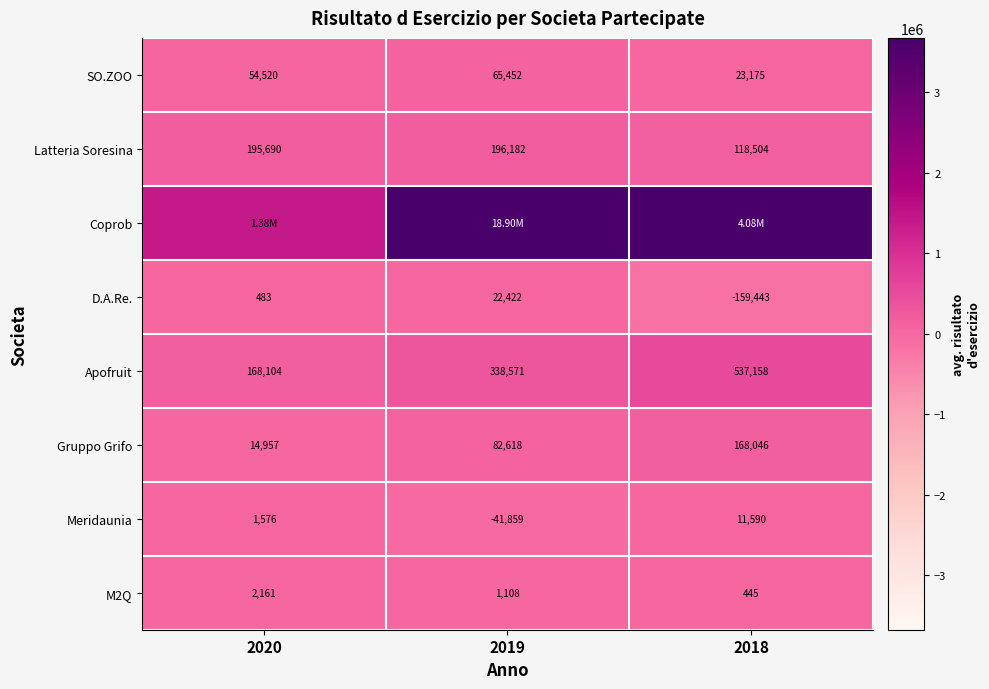

At which category is the sum across all series the highest?

2019